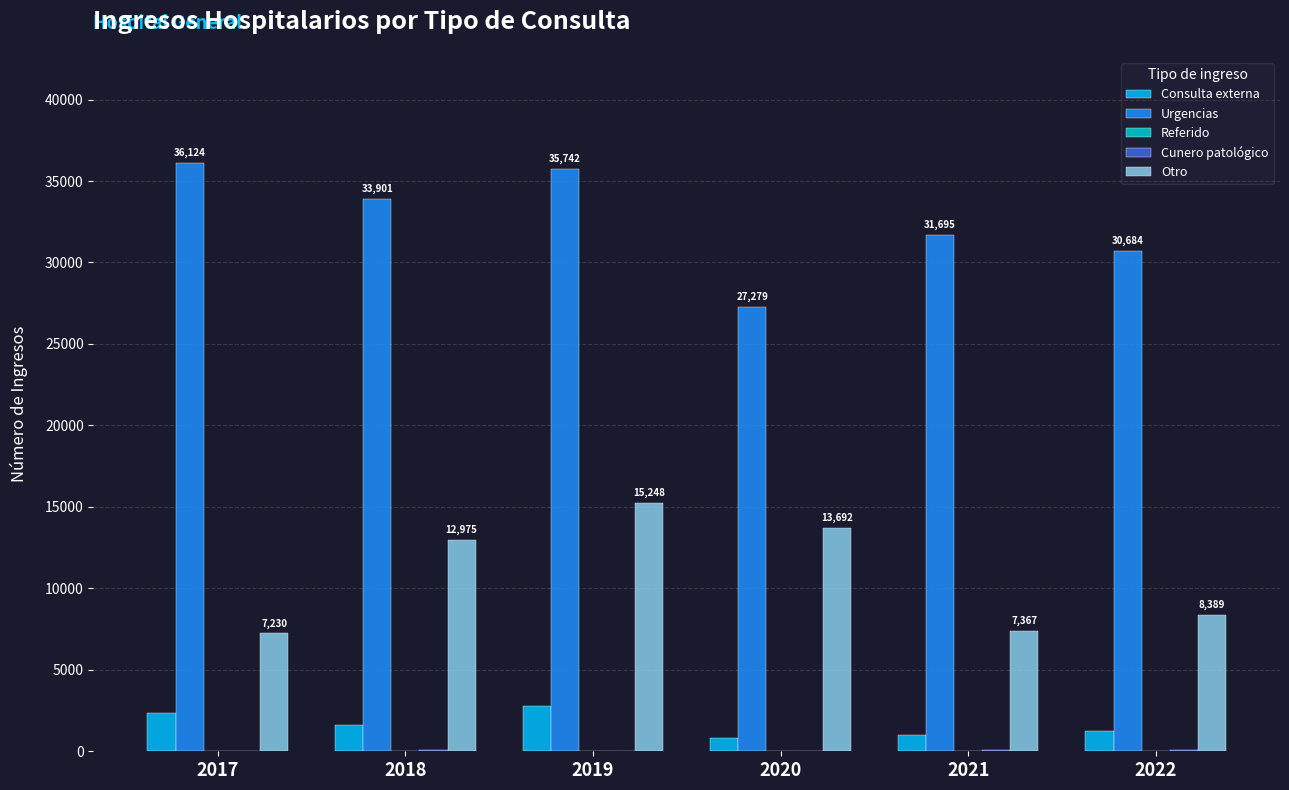

How many groups of bars are there?

6